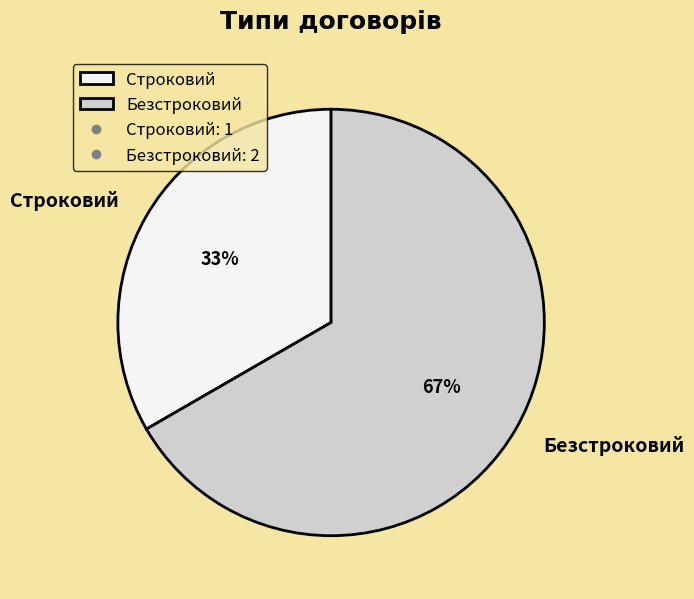

To the nearest percent, what is the average slice percentage?

50%